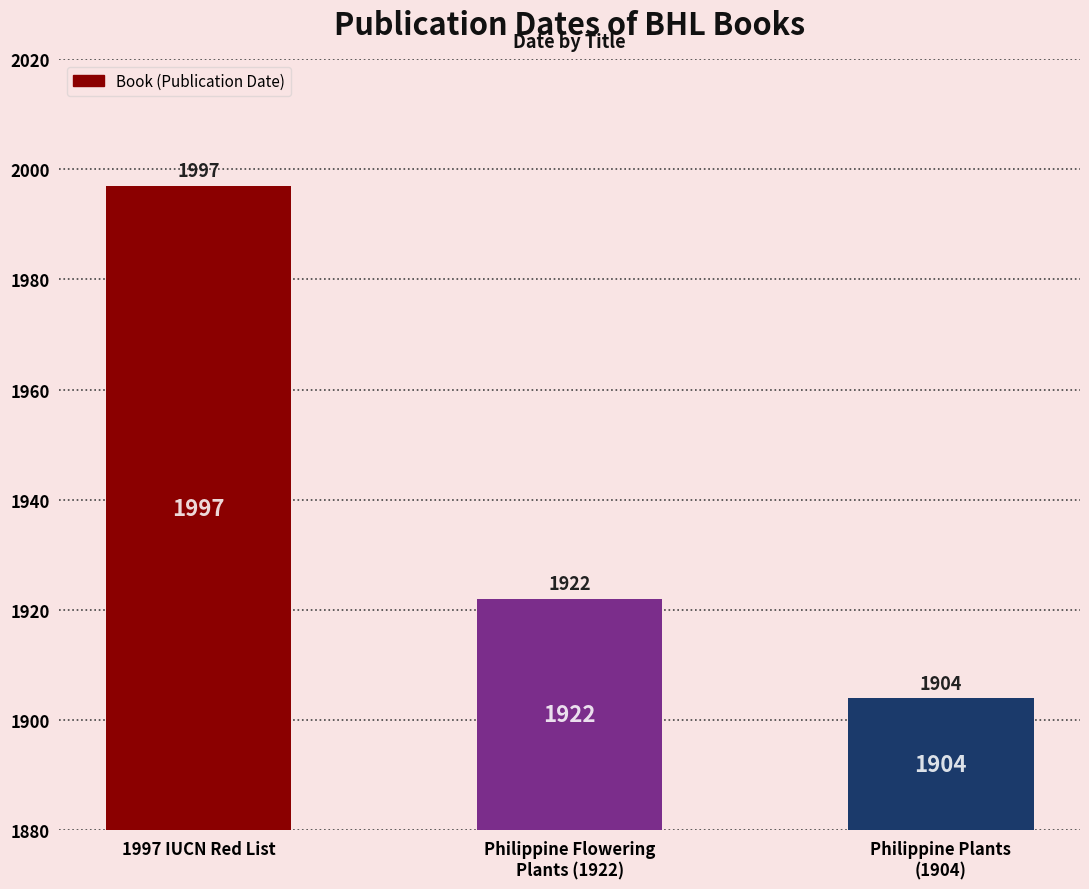

How many bars are there in total?

3